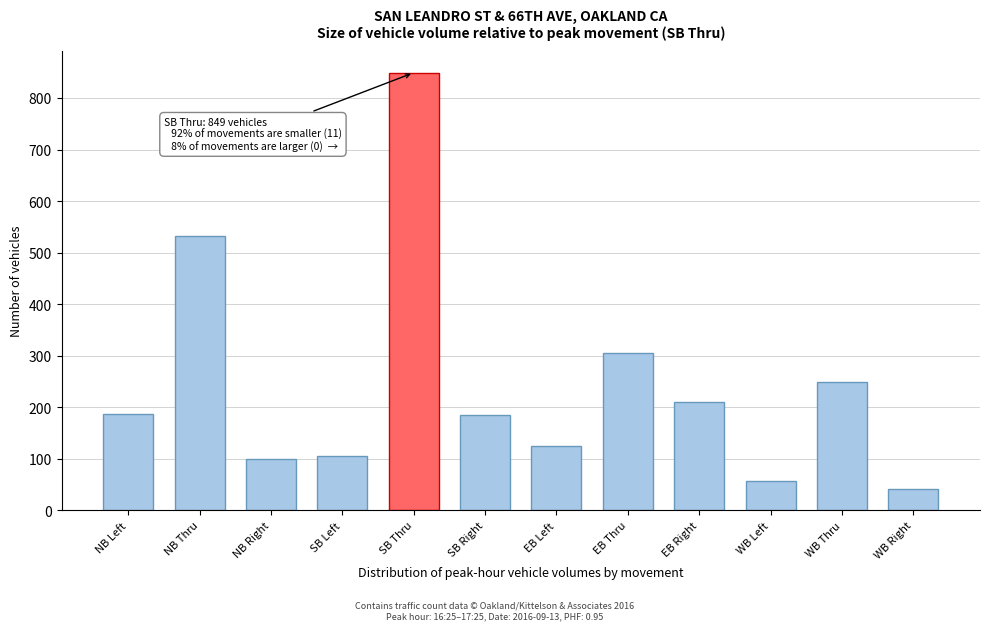

What is the greatest value displayed?

849